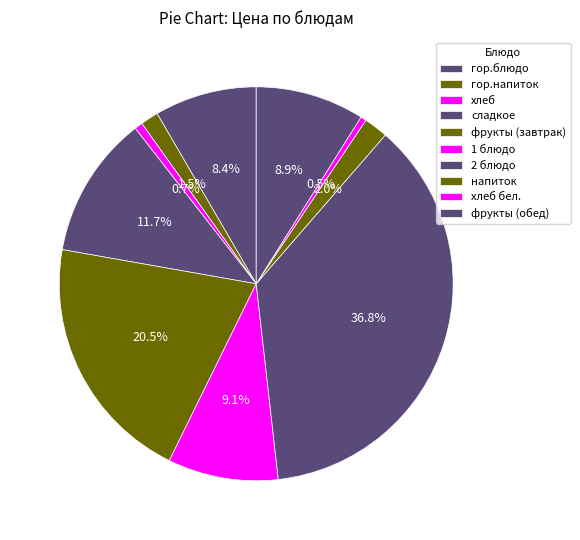

Is there any slice that represents more than half of the pie?

No